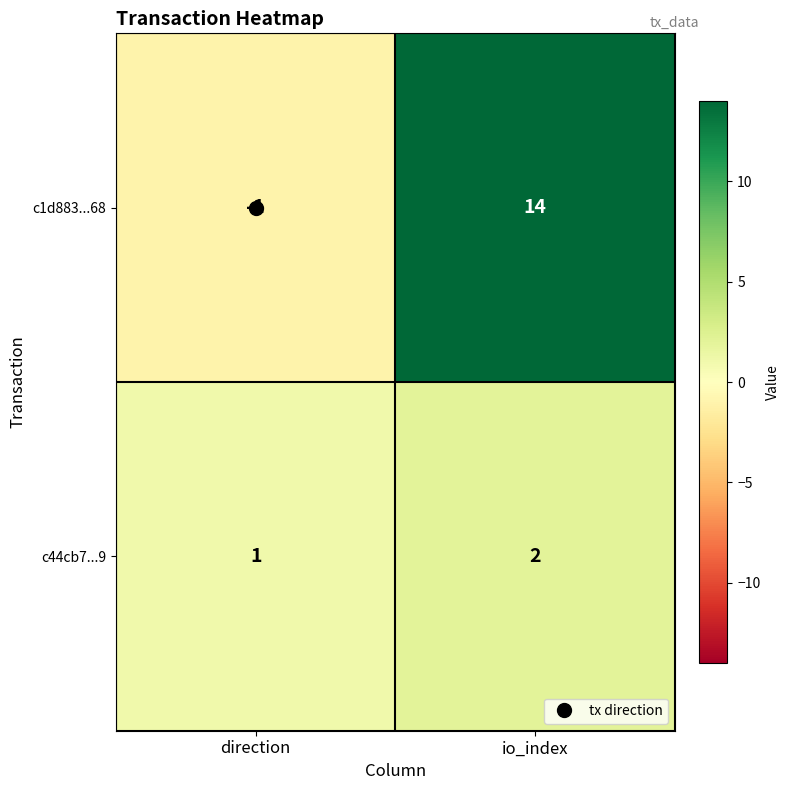

What is the total value across all series at io_index?

16